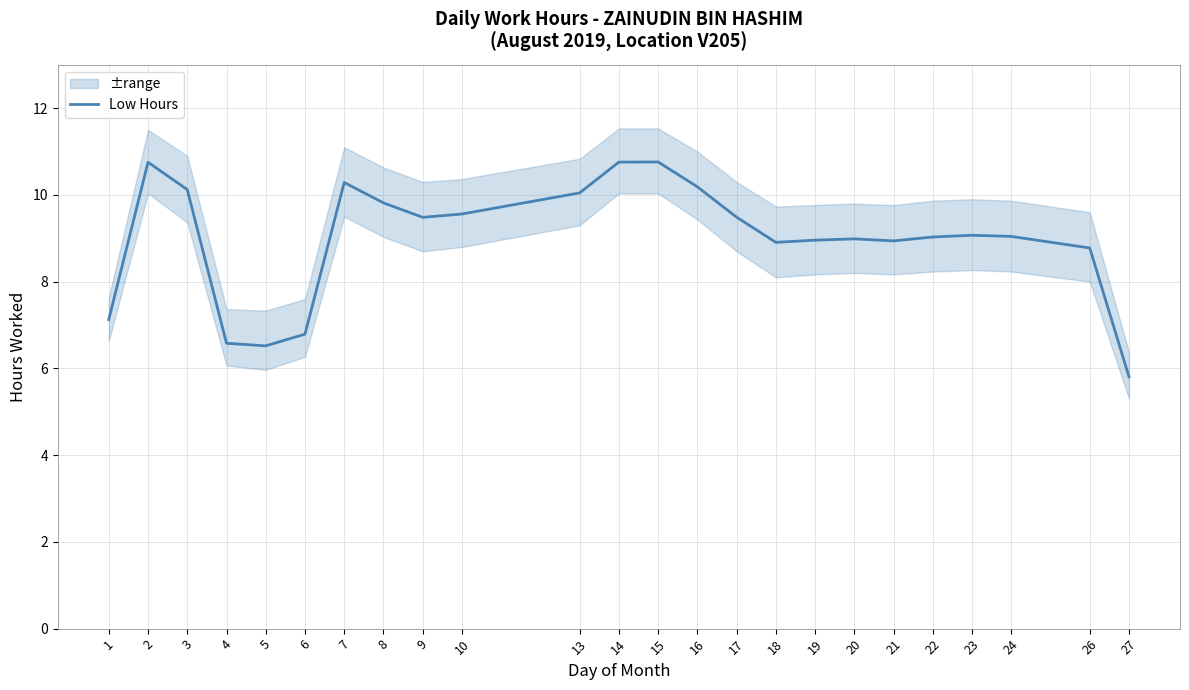

Does the chart have visible grid lines?

Yes